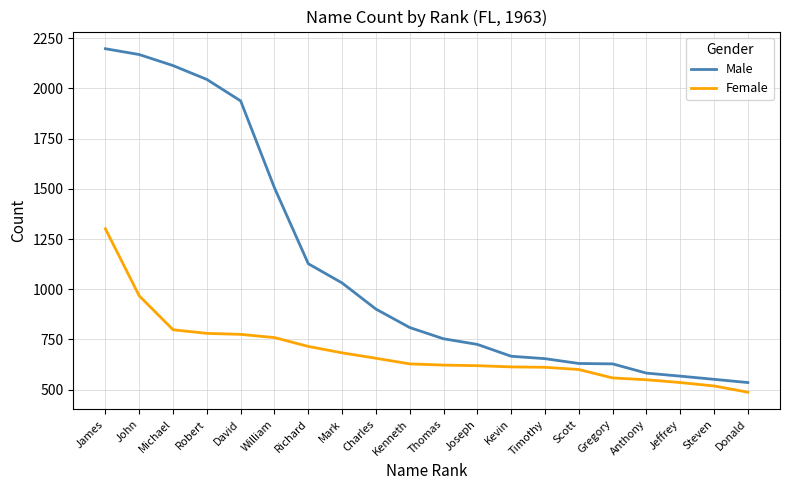

True or false: Female has a value of 359 at Steven.

False